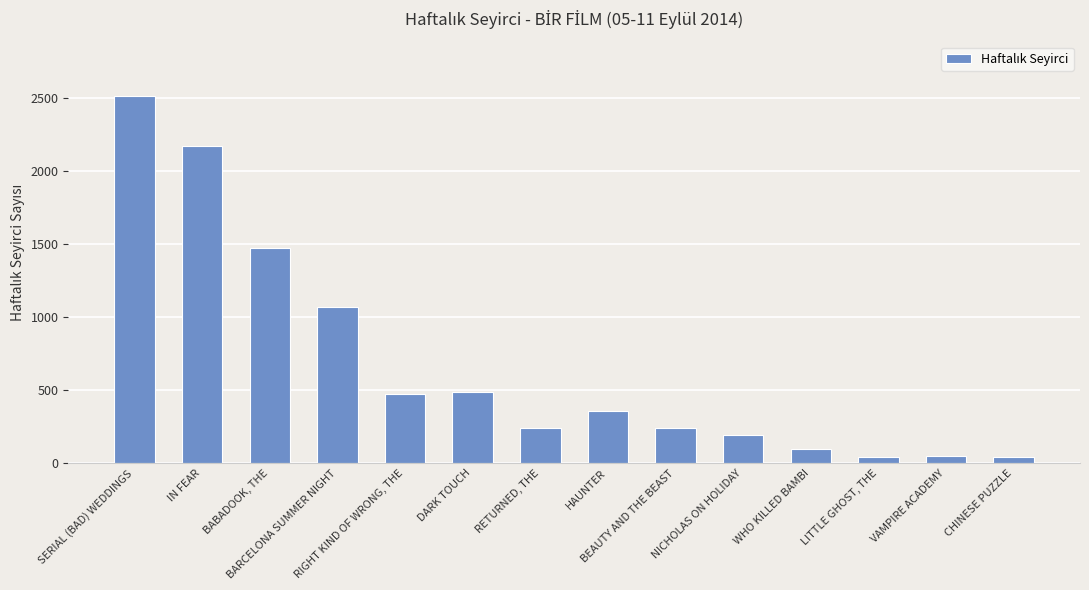

What is the average value?

674